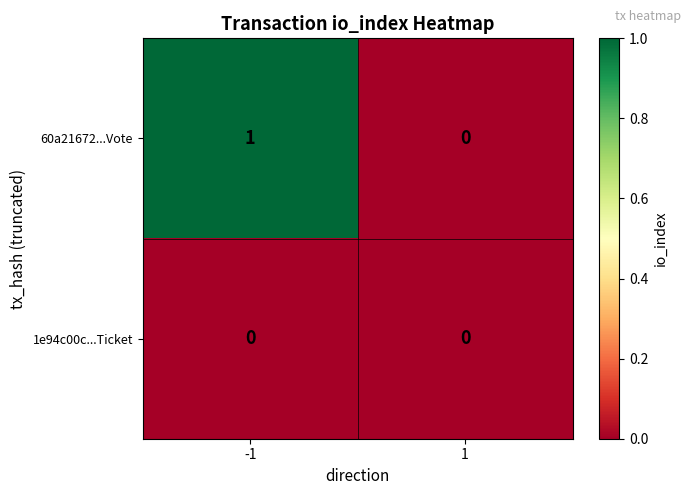

Which series has the largest range (max minus min)?

60a21672...Vote